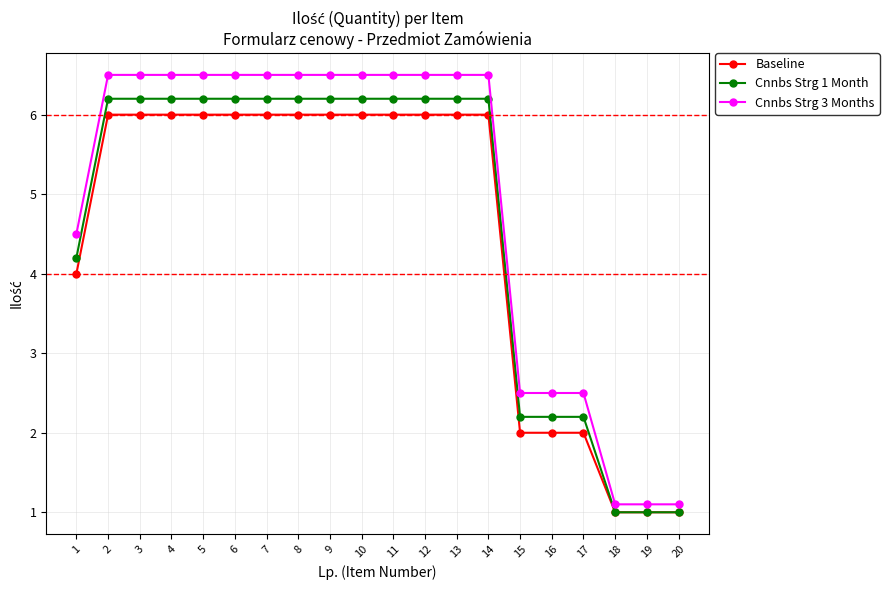

What is the smallest value displayed?

1.0